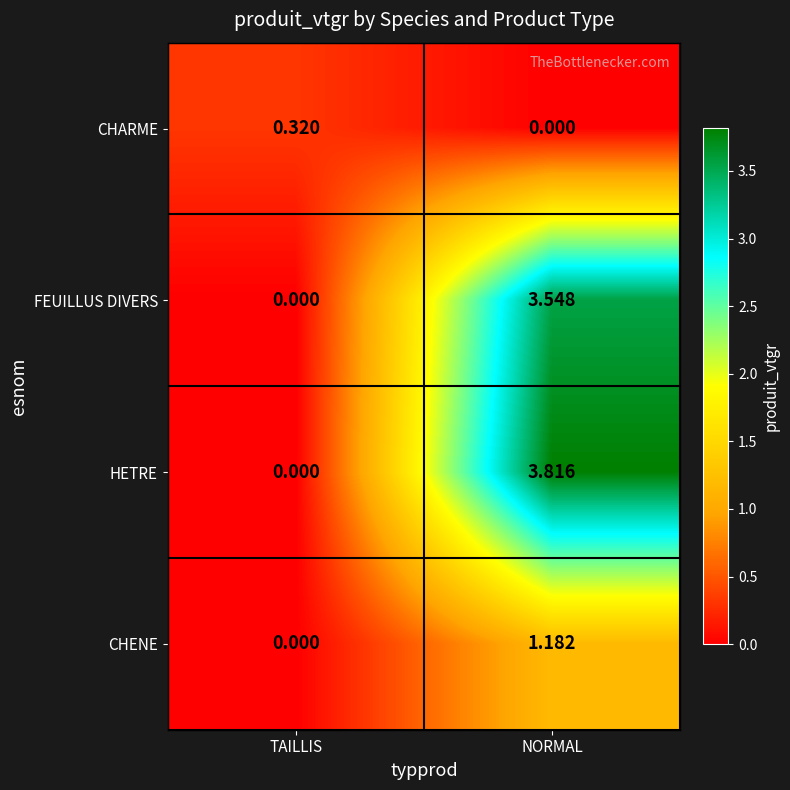

Which series changed the most between TAILLIS and NORMAL?

HETRE